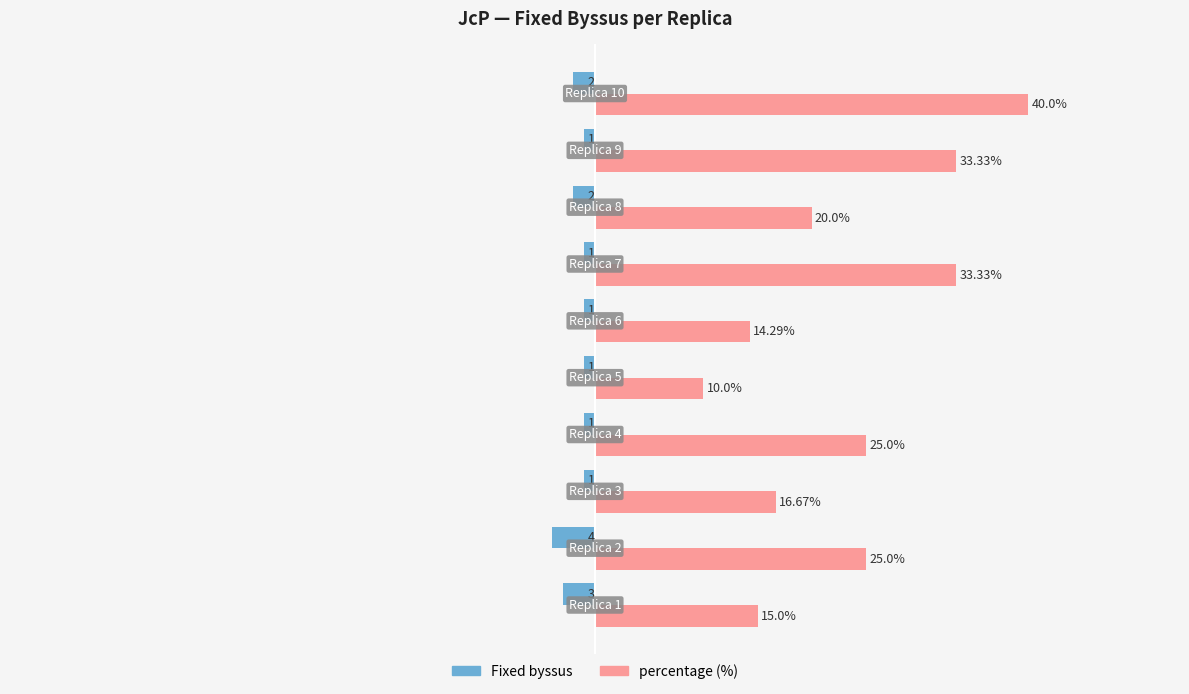

Rank the series by their maximum value, from lowest to highest.

Fixed byssus, percentage (%)